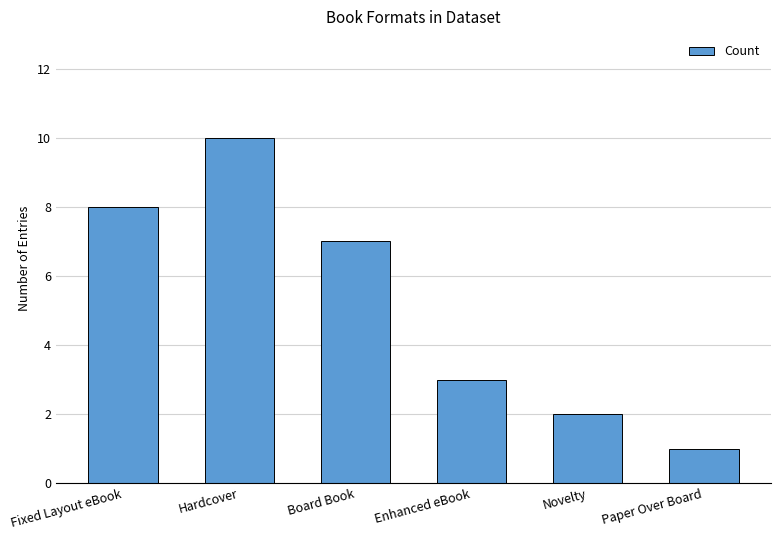

What is the difference between the values at Enhanced eBook and Board Book?

4